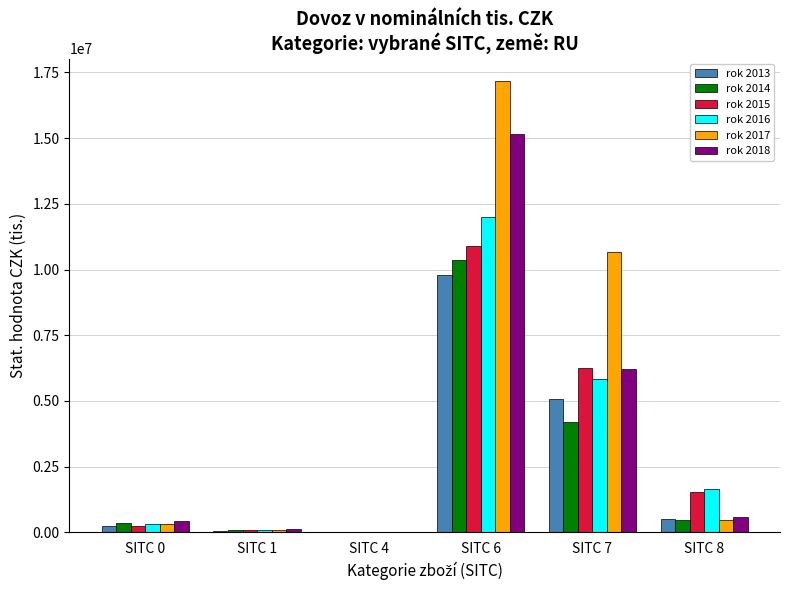

Is the value of rok 2014 at SITC 7 greater than the value of rok 2016 at SITC 0?

Yes